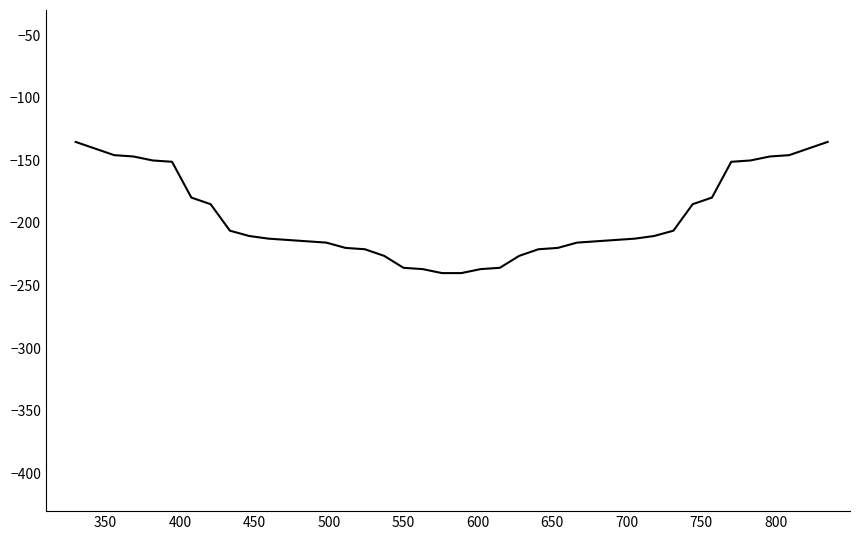

What is the greatest value displayed?

-135.3